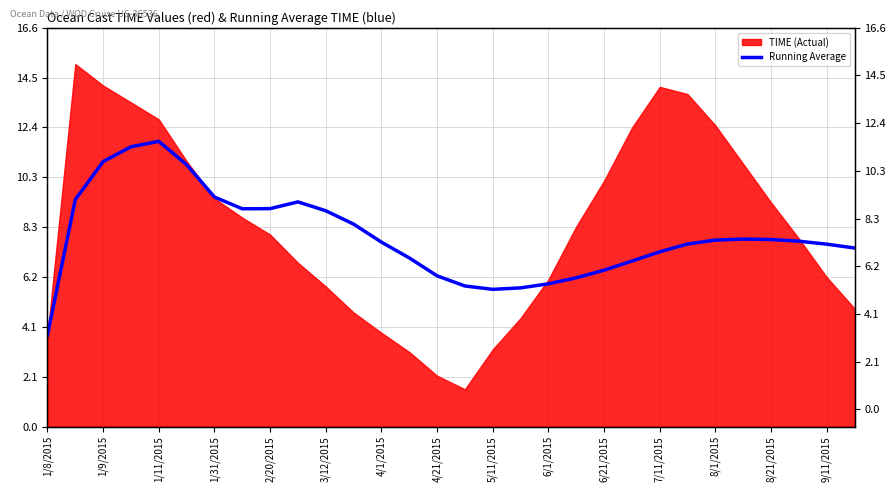

What is the change in value from 23 to 25?

+0.2